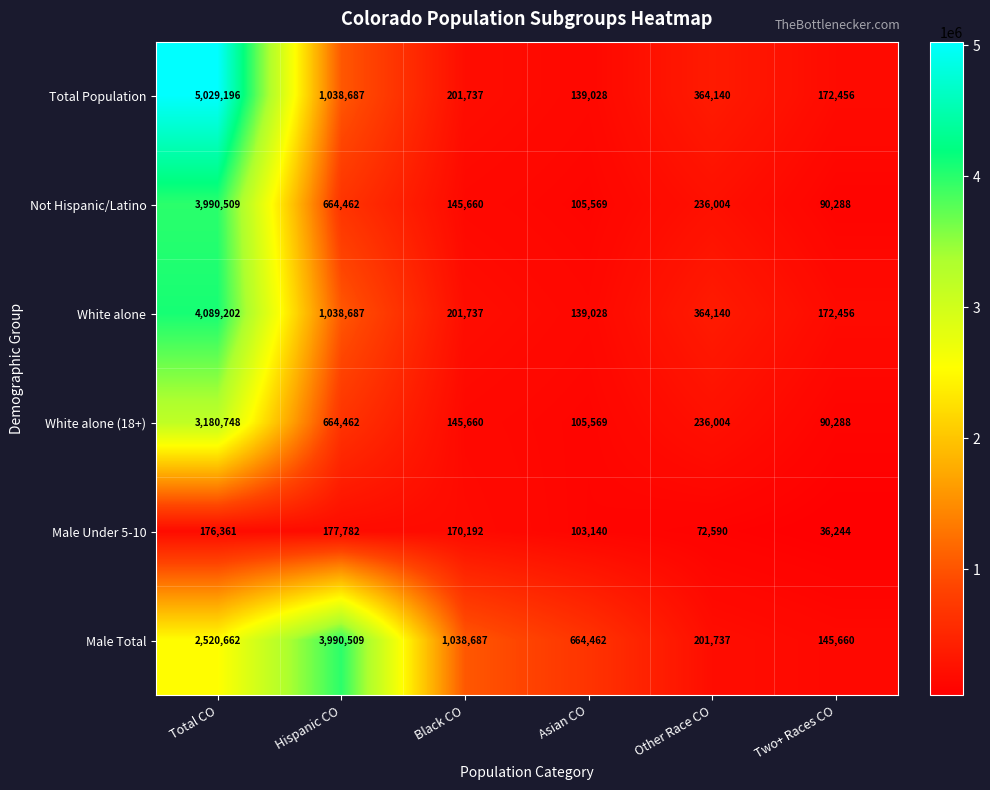

Which series has the largest range (max minus min)?

Total Population